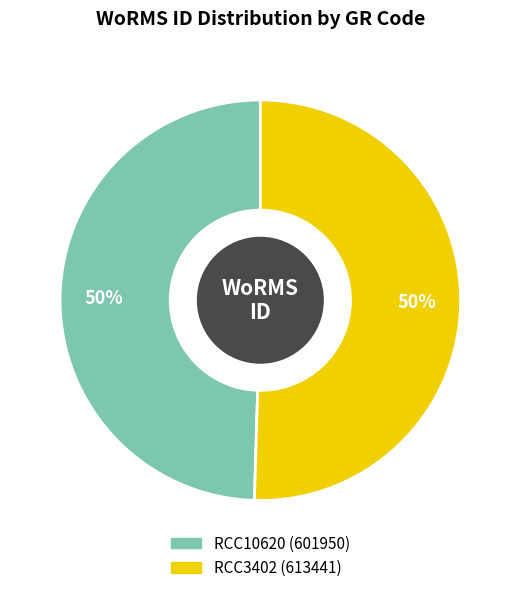

True or false: RCC3402 accounts for 37% of the total.

False